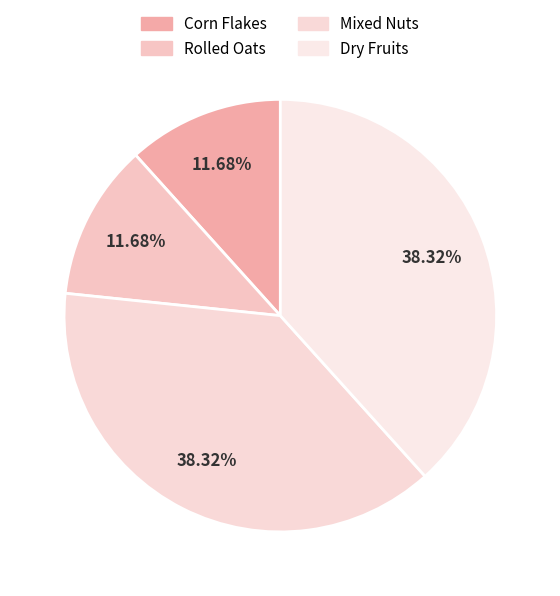

What portion of the pie excludes Dry Fruits?

61.7%